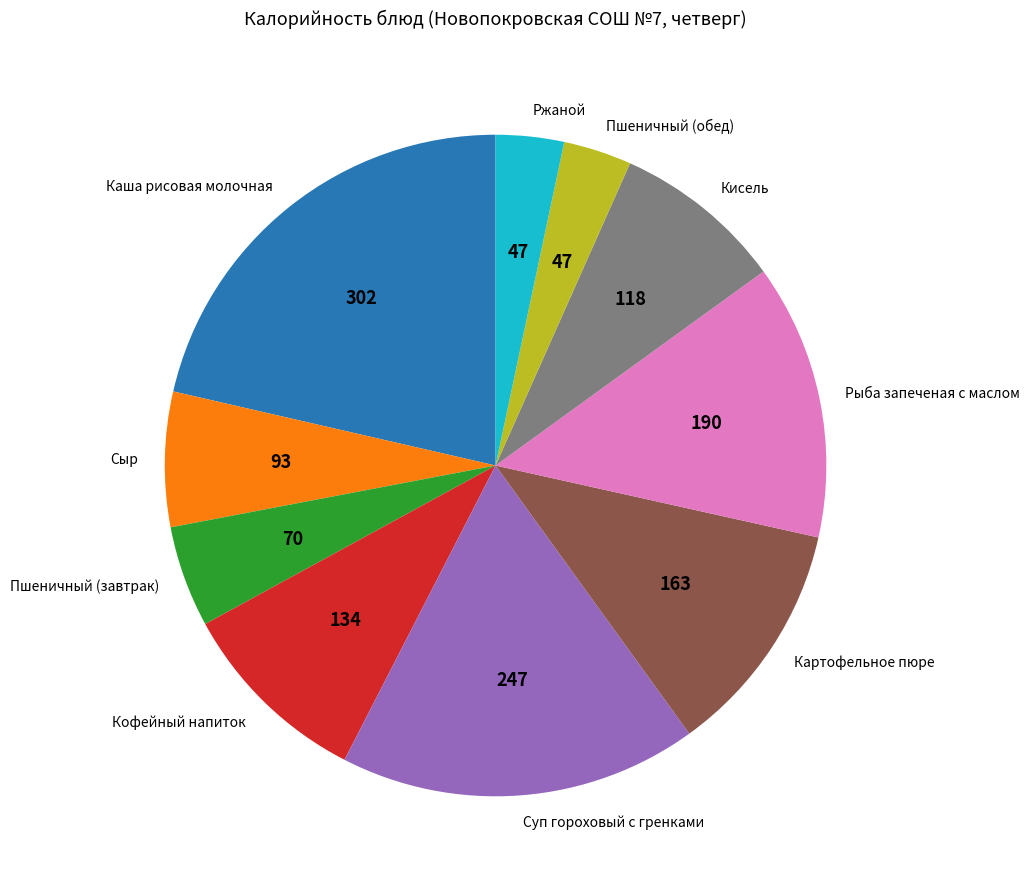

What is the largest slice in the pie chart?

Каша рисовая молочная